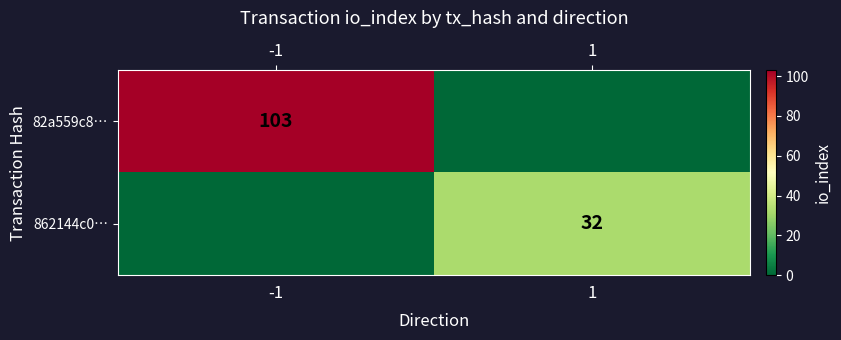

The 862144c0… series shows 32 at 1. True or false?

True